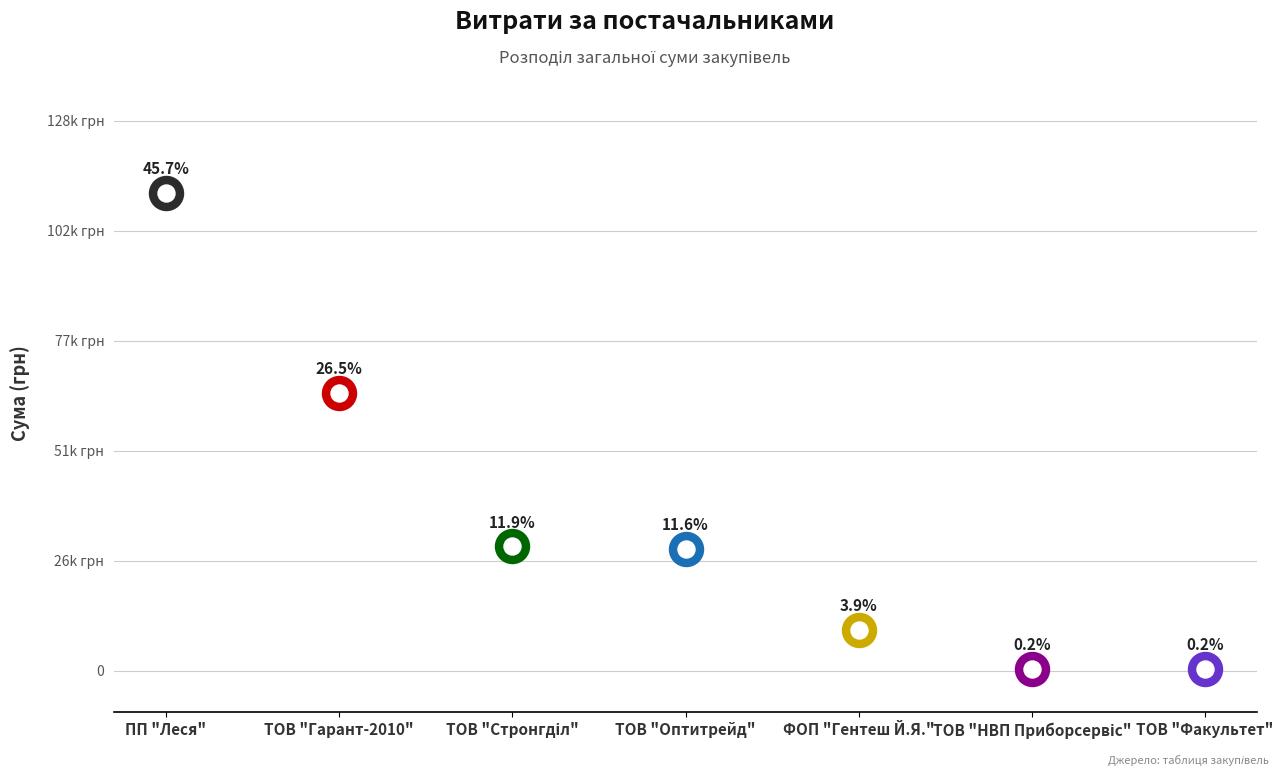

What is the change in value from ПП "Леся" to ТОВ "Факультет"?

-110716.5